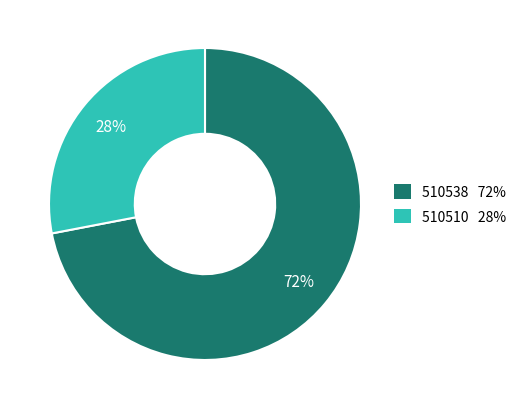

Do 510510 and 510538 together represent more than half of the pie?

Yes